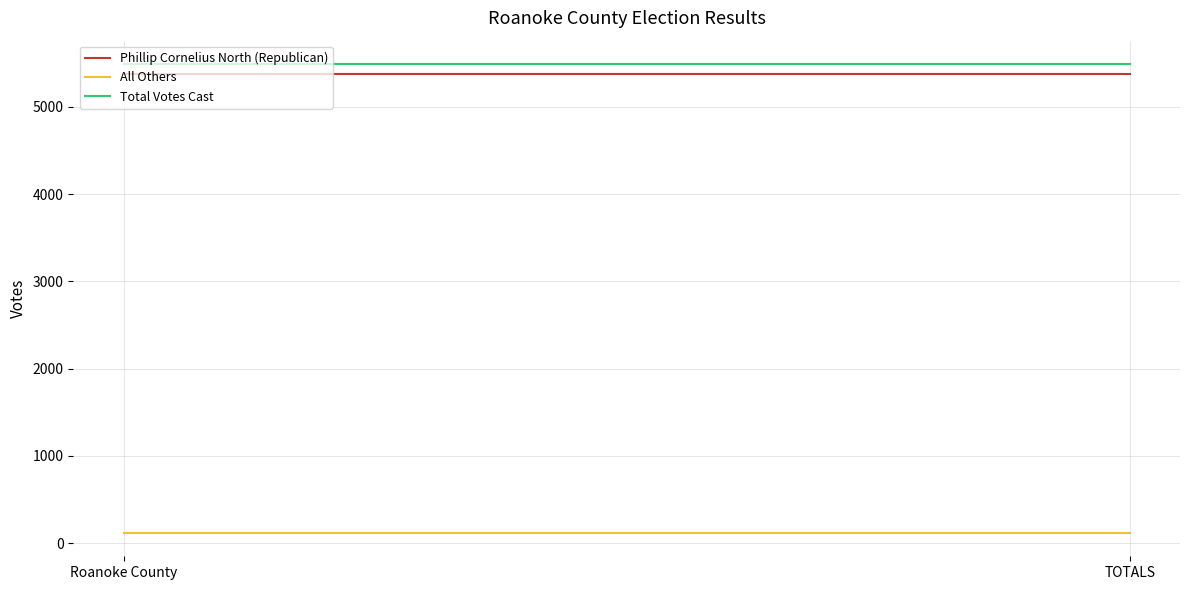

True or false: Phillip Cornelius North (Republican) has a value of 5372 at TOTALS.

True